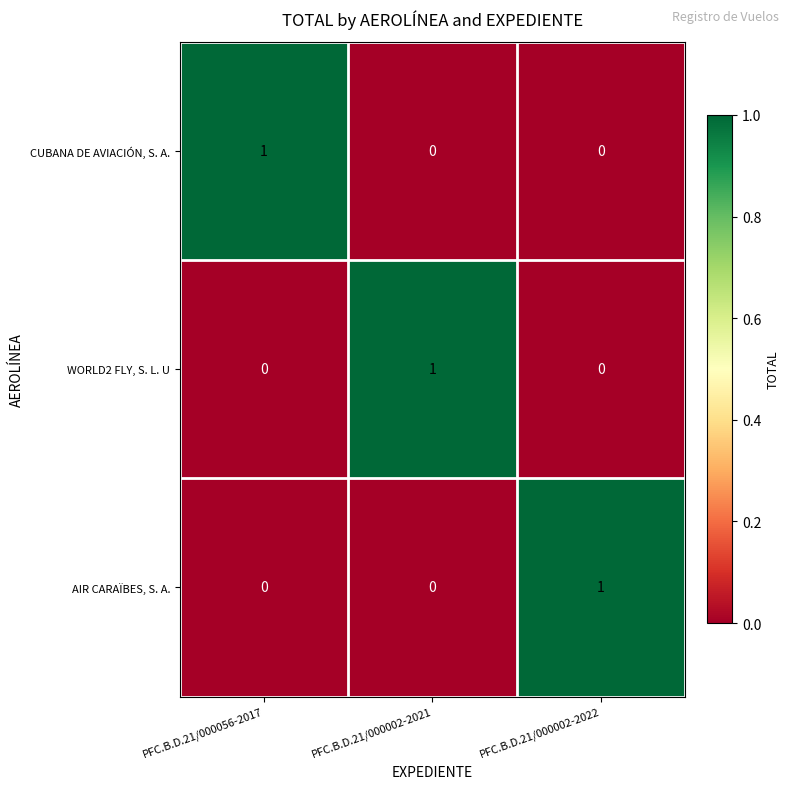

Reading left to right, list all the values displayed in this chart.

CUBANA DE AVIACIÓN, S. A.: 1	0	0
WORLD2 FLY, S. L. U: 0	1	0
AIR CARAÏBES, S. A.: 0	0	1